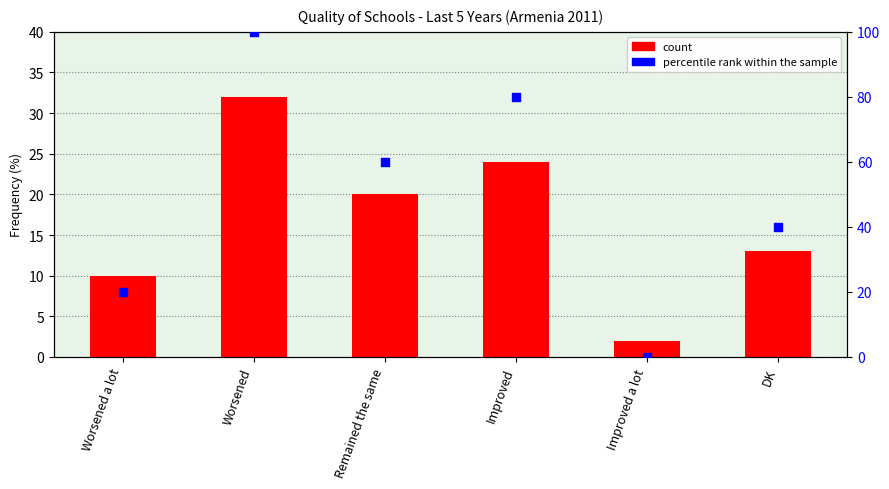

Which series has the largest total across all categories?

percentile rank within the sample